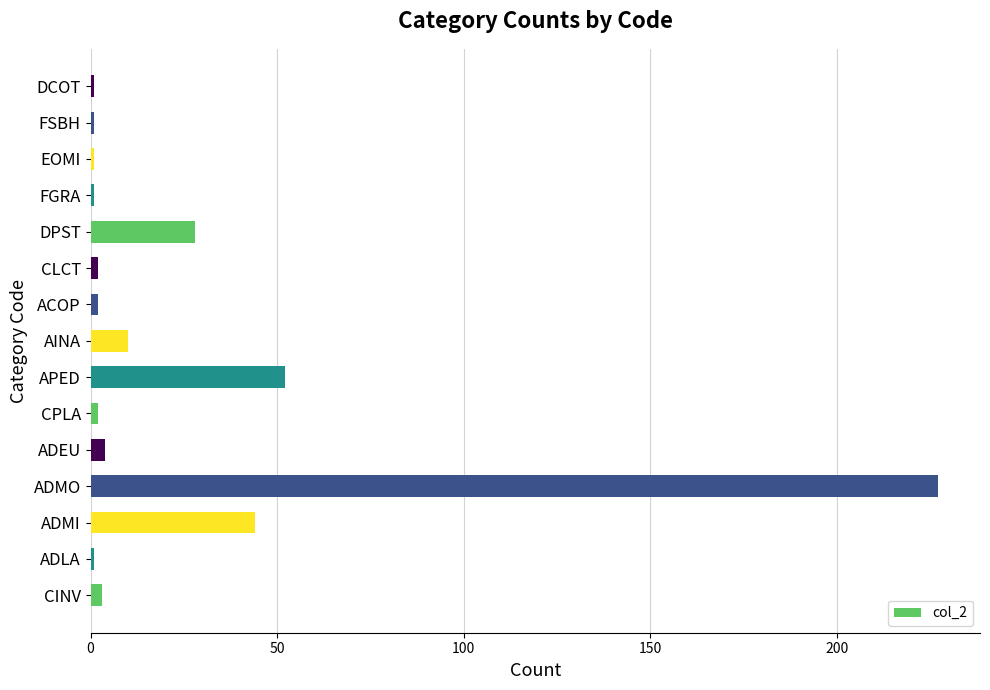

What is the maximum value shown in the chart?

227